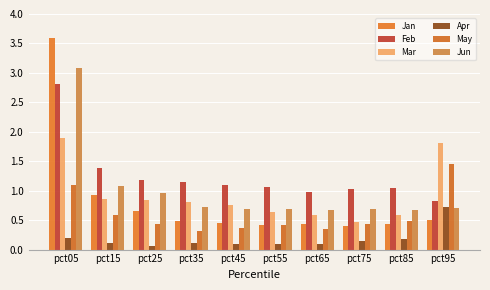

What is the total value across all series at pct55?

3.3